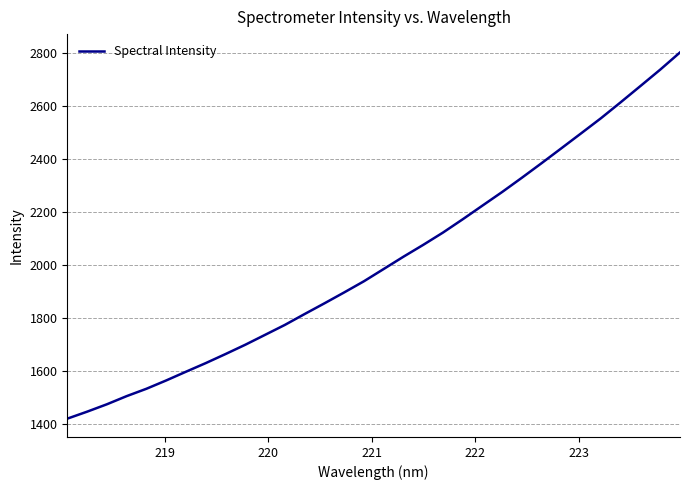

What is the maximum value shown in the chart?

2803.3